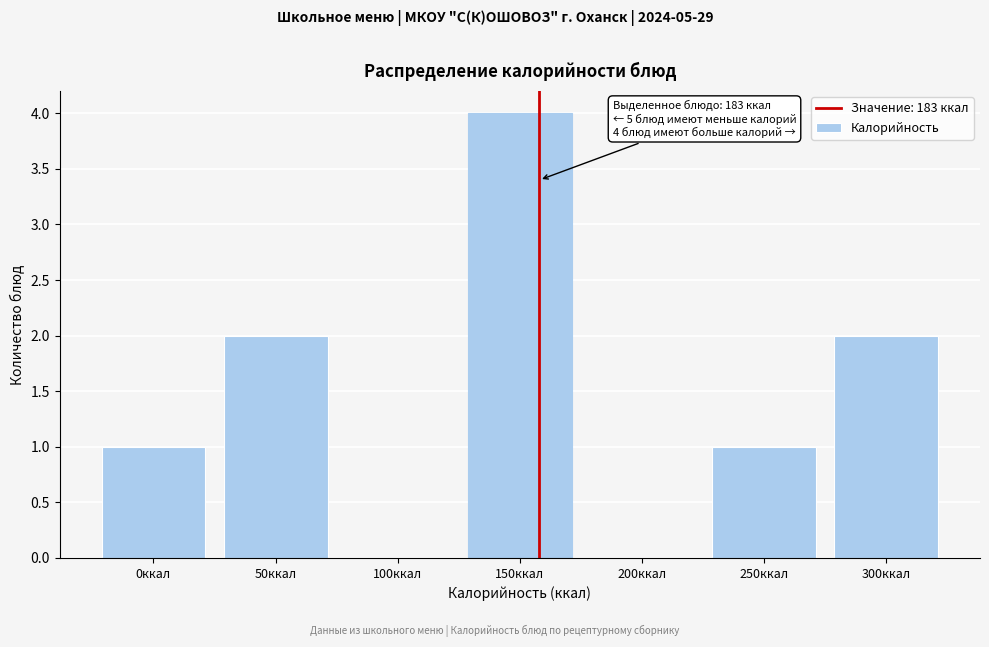

Reading left to right, what are all the values shown in this chart?

0ккал=1	50ккал=2	100ккал=0	150ккал=4	200ккал=0	250ккал=1	300ккал=2